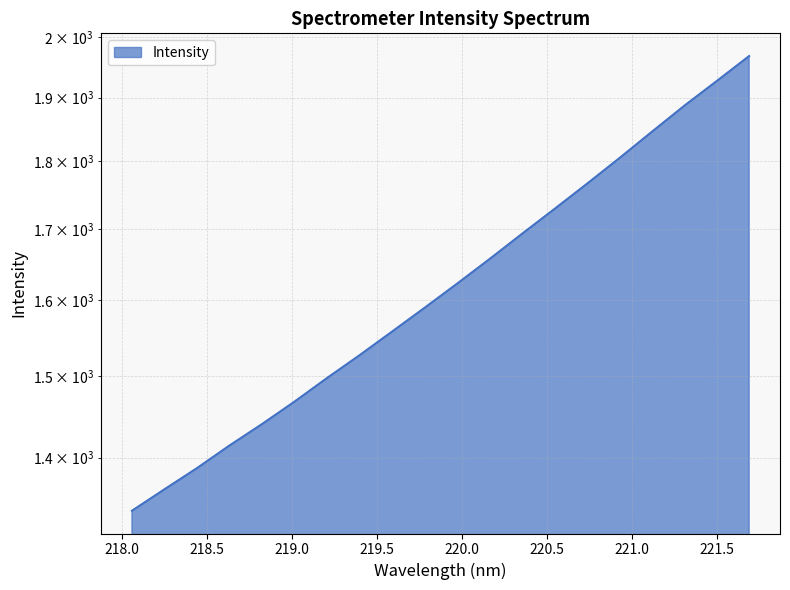

How many values are below 1622?

10